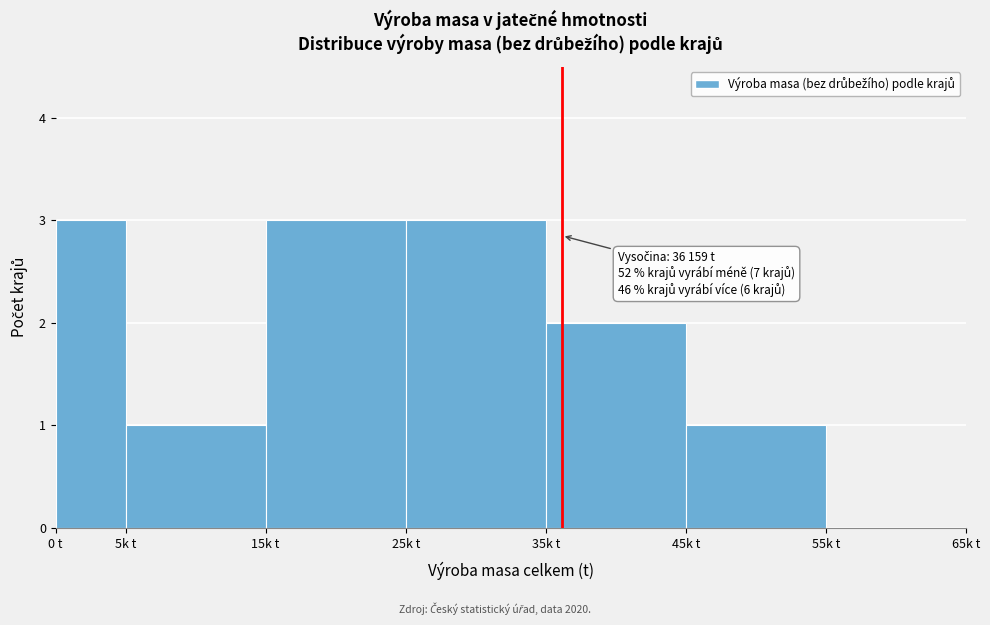

Reading left to right, extract all data points from this chart.

0 t=3	5k t=1	15k t=3	25k t=3	35k t=2	45k t=1	55k t=0